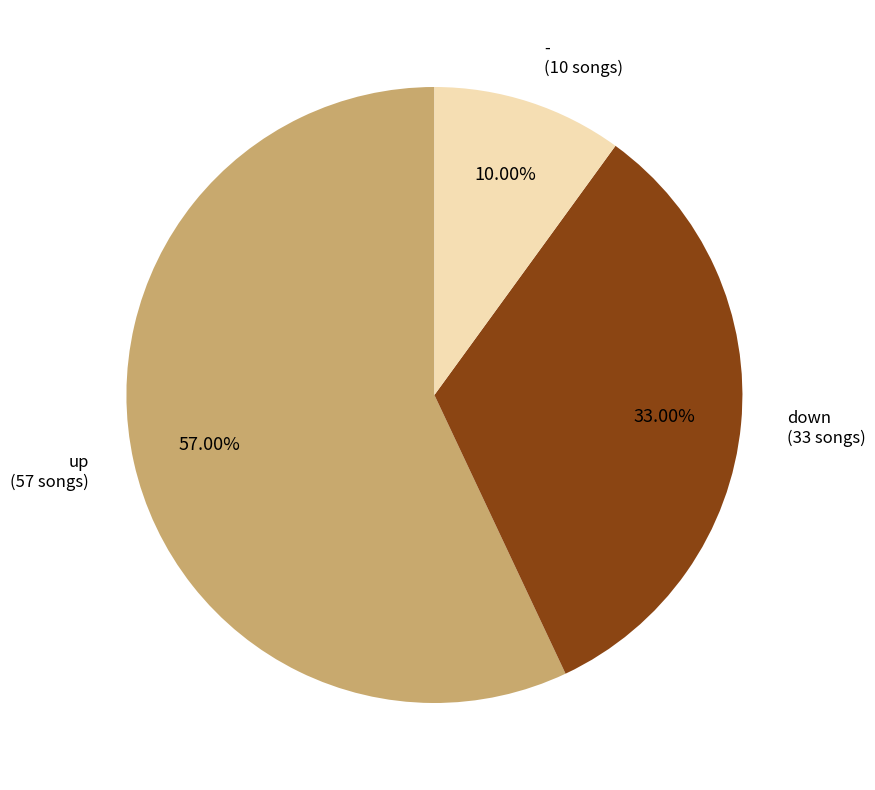

To the nearest percent, what percentage of the pie is down?

33%